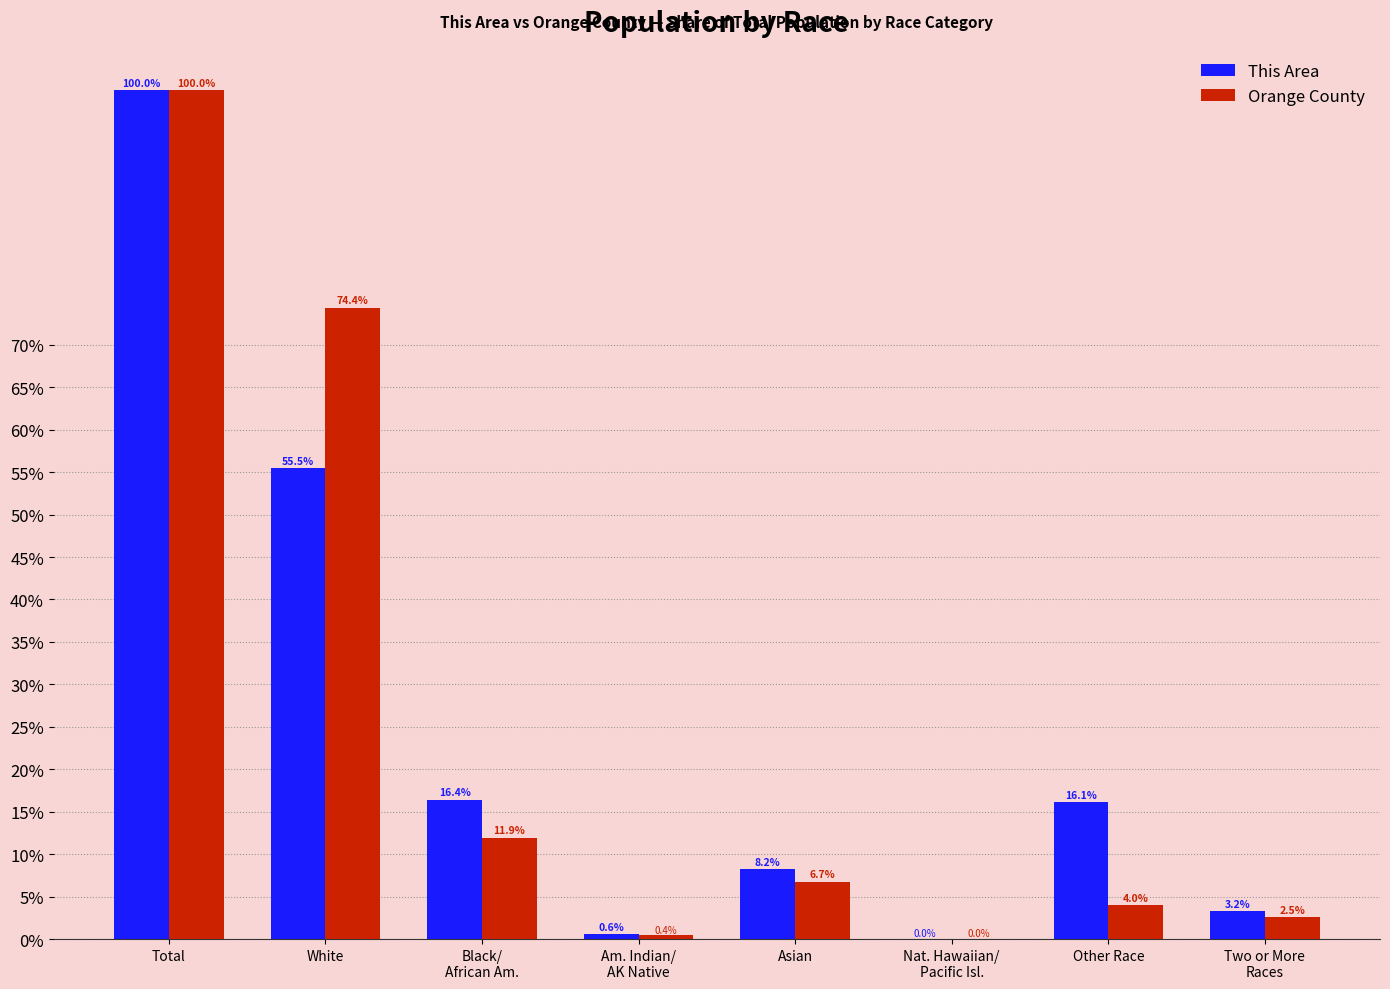

What is the total value across all series at Asian?

14.9